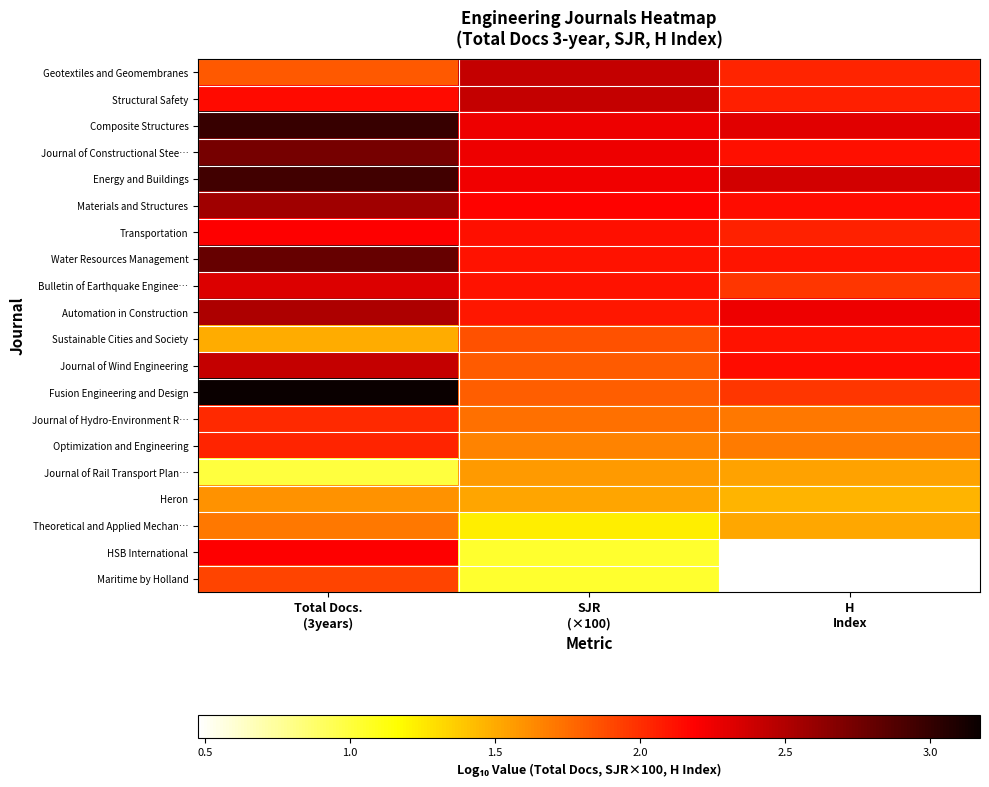

Reading left to right, what are all the values shown in this chart?

Geotextiles and Geomembranes: Total Docs.
(3years)=1.8	SJR
(×100)=2.4	H
Index=2.0
Structural Safety: Total Docs.
(3years)=2.1	SJR
(×100)=2.4	H
Index=2.1
Composite Structures: Total Docs.
(3years)=3.0	SJR
(×100)=2.3	H
Index=2.3
Journal of Constructional Stee…: Total Docs.
(3years)=2.7	SJR
(×100)=2.2	H
Index=2.1
Energy and Buildings: Total Docs.
(3years)=2.9	SJR
(×100)=2.2	H
Index=2.4
Materials and Structures: Total Docs.
(3years)=2.6	SJR
(×100)=2.2	H
Index=2.1
Transportation: Total Docs.
(3years)=2.2	SJR
(×100)=2.1	H
Index=2.1
Water Resources Management: Total Docs.
(3years)=2.8	SJR
(×100)=2.1	H
Index=2.1
Bulletin of Earthquake Enginee…: Total Docs.
(3years)=2.3	SJR
(×100)=2.1	H
Index=2.0
Automation in Construction: Total Docs.
(3years)=2.5	SJR
(×100)=2.1	H
Index=2.2
Sustainable Cities and Society: Total Docs.
(3years)=1.5	SJR
(×100)=1.9	H
Index=2.1
Journal of Wind Engineering: Total Docs.
(3years)=2.4	SJR
(×100)=1.8	H
Index=2.1
Fusion Engineering and Design: Total Docs.
(3years)=3.2	SJR
(×100)=1.8	H
Index=2.0
Journal of Hydro-Environment R…: Total Docs.
(3years)=2.0	SJR
(×100)=1.7	H
Index=1.7
Optimization and Engineering: Total Docs.
(3years)=2.0	SJR
(×100)=1.7	H
Index=1.7
Journal of Rail Transport Plan…: Total Docs.
(3years)=1.0	SJR
(×100)=1.6	H
Index=1.5
Heron: Total Docs.
(3years)=1.6	SJR
(×100)=1.5	H
Index=1.5
Theoretical and Applied Mechan…: Total Docs.
(3years)=1.7	SJR
(×100)=1.2	H
Index=1.5
HSB International: Total Docs.
(3years)=2.2	SJR
(×100)=1.0	H
Index=0.5
Maritime by Holland: Total Docs.
(3years)=1.9	SJR
(×100)=1.0	H
Index=0.5